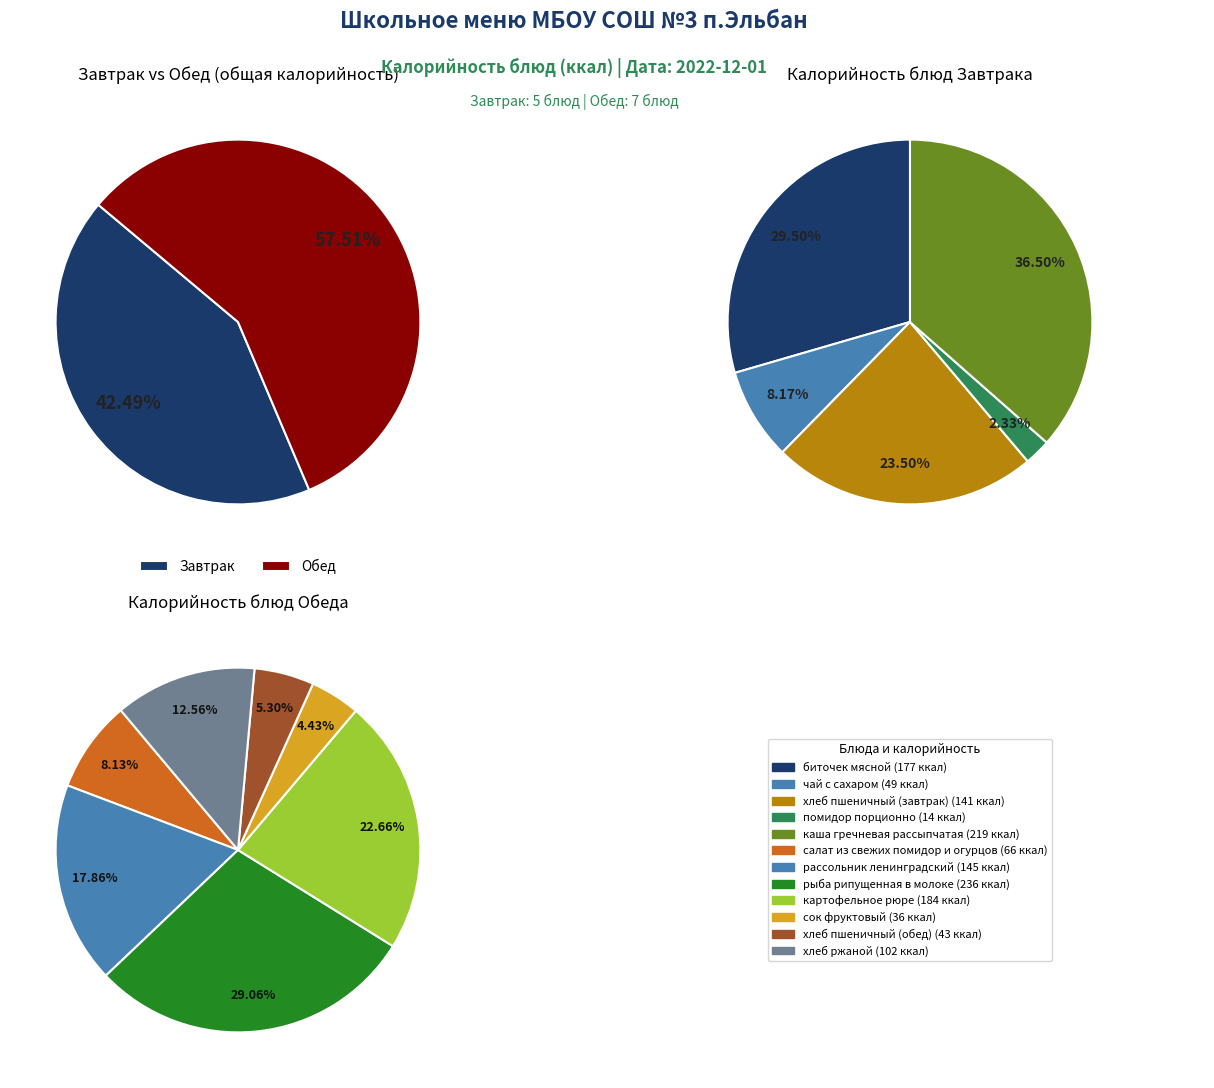

Which slice is the largest?

рыба рипущенная в молоке